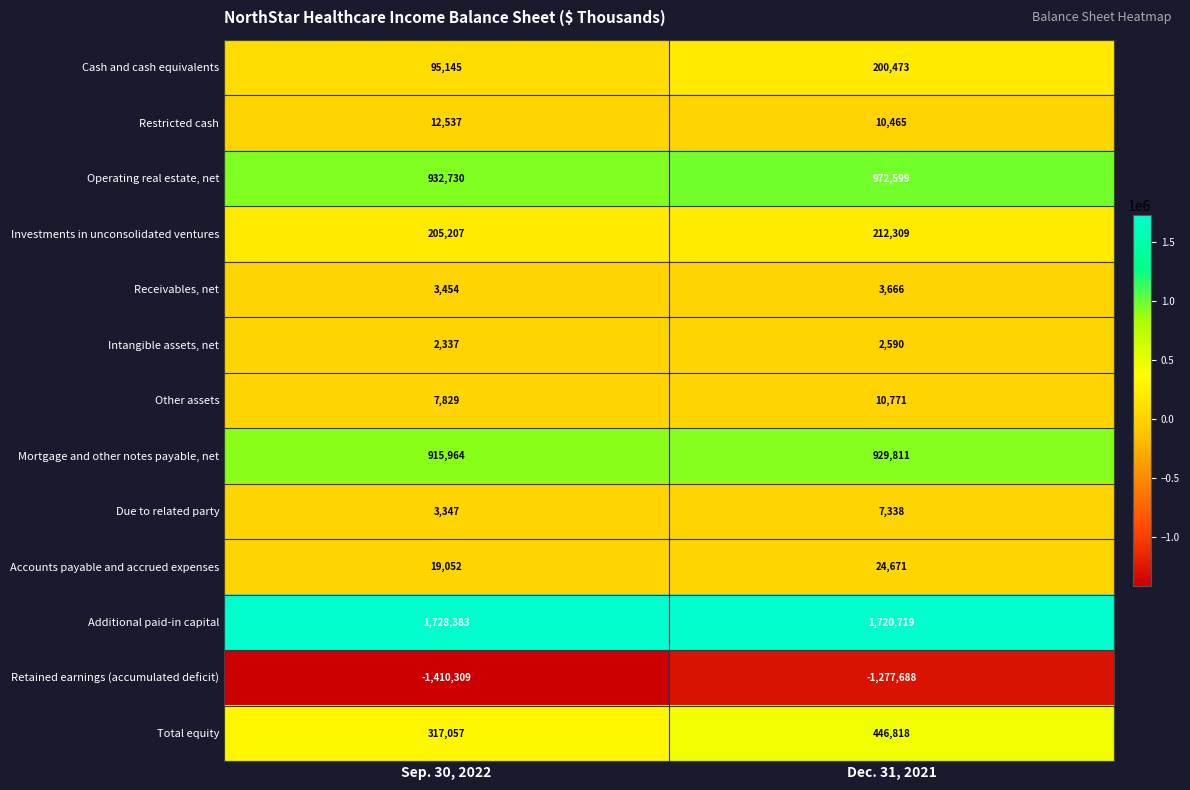

How many categories are shown in the chart?

2